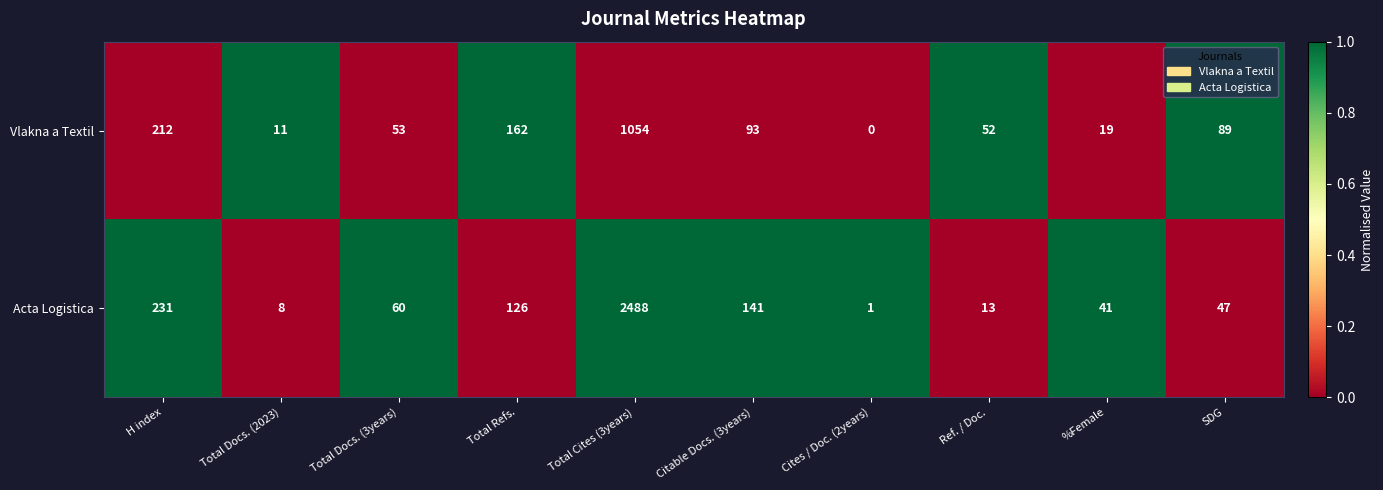

At which category is the sum across all series the highest?

Total Cites (3years)